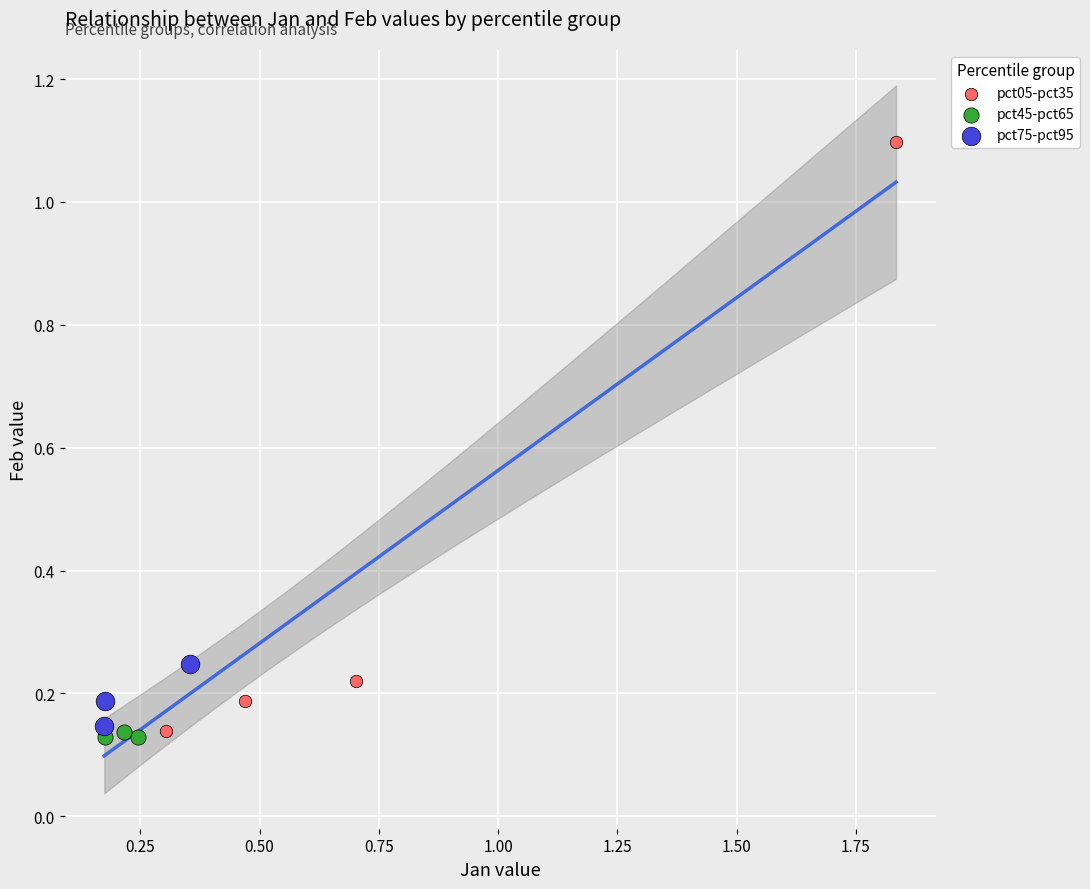

Which series has the widest spread of Y values?

pct05-pct35